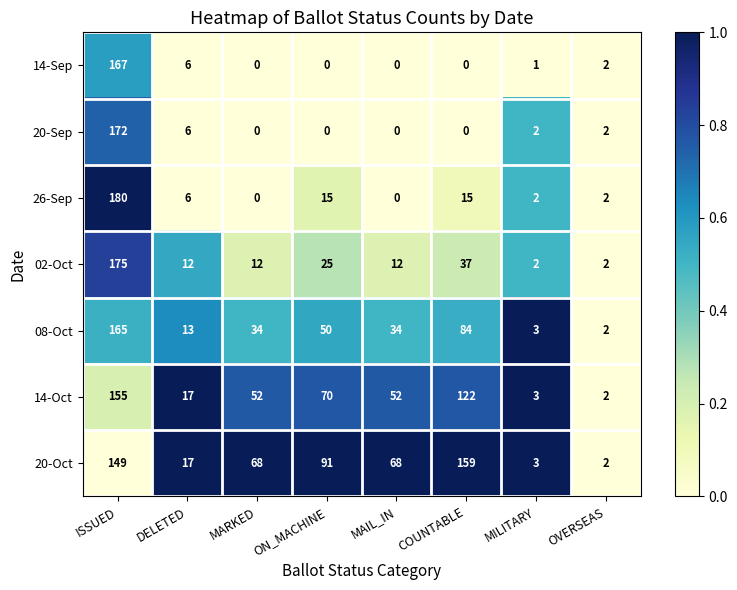

List the series in order of their peak value, lowest first.

14-Oct, 20-Oct, 08-Oct, 14-Sep, 20-Sep, 02-Oct, 26-Sep